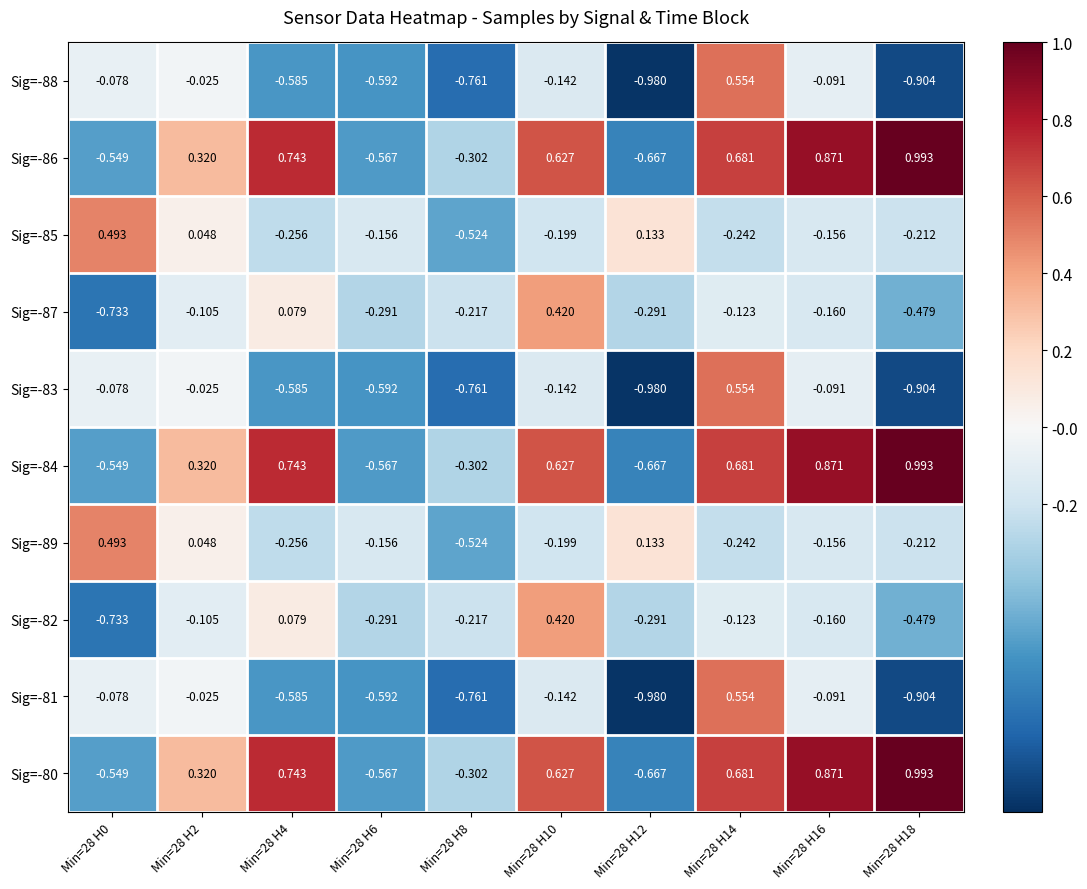

Is the value of Sig=-87 at Min=28 H6 greater than the value of Sig=-80 at Min=28 H0?

Yes